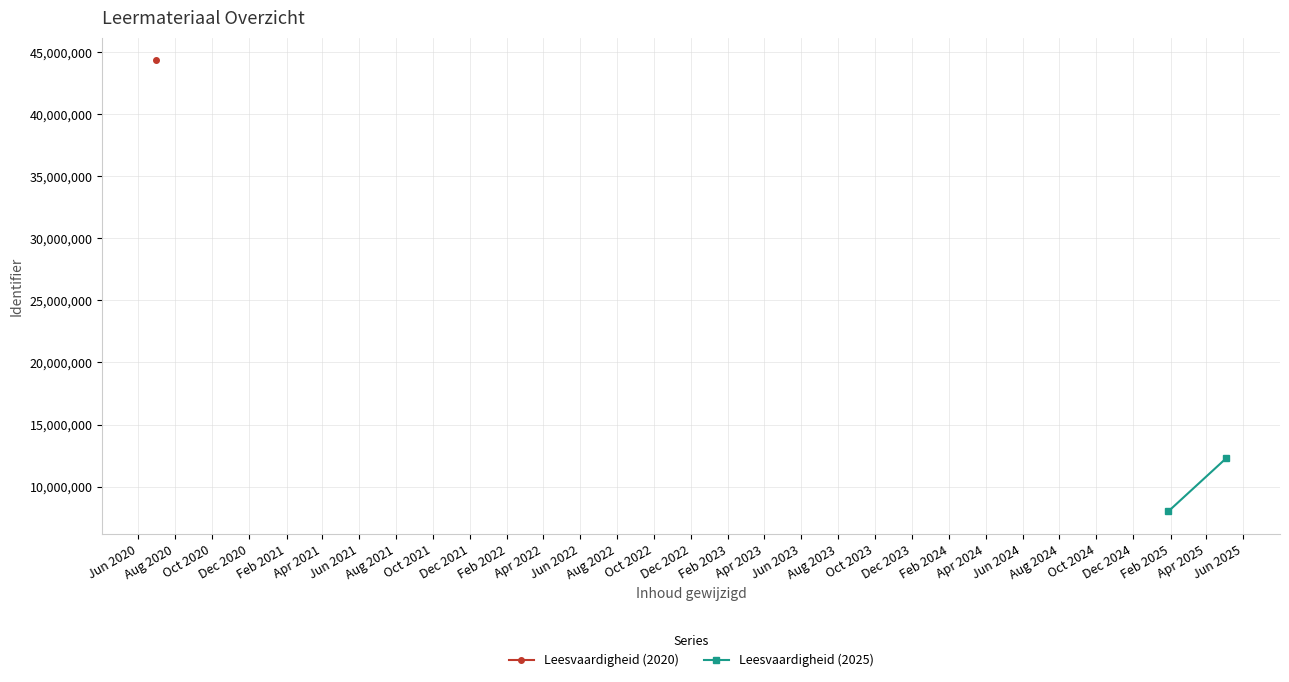

Where is Leesvaardigheid (2020) nearest to the value 44361442?

Jun 2020